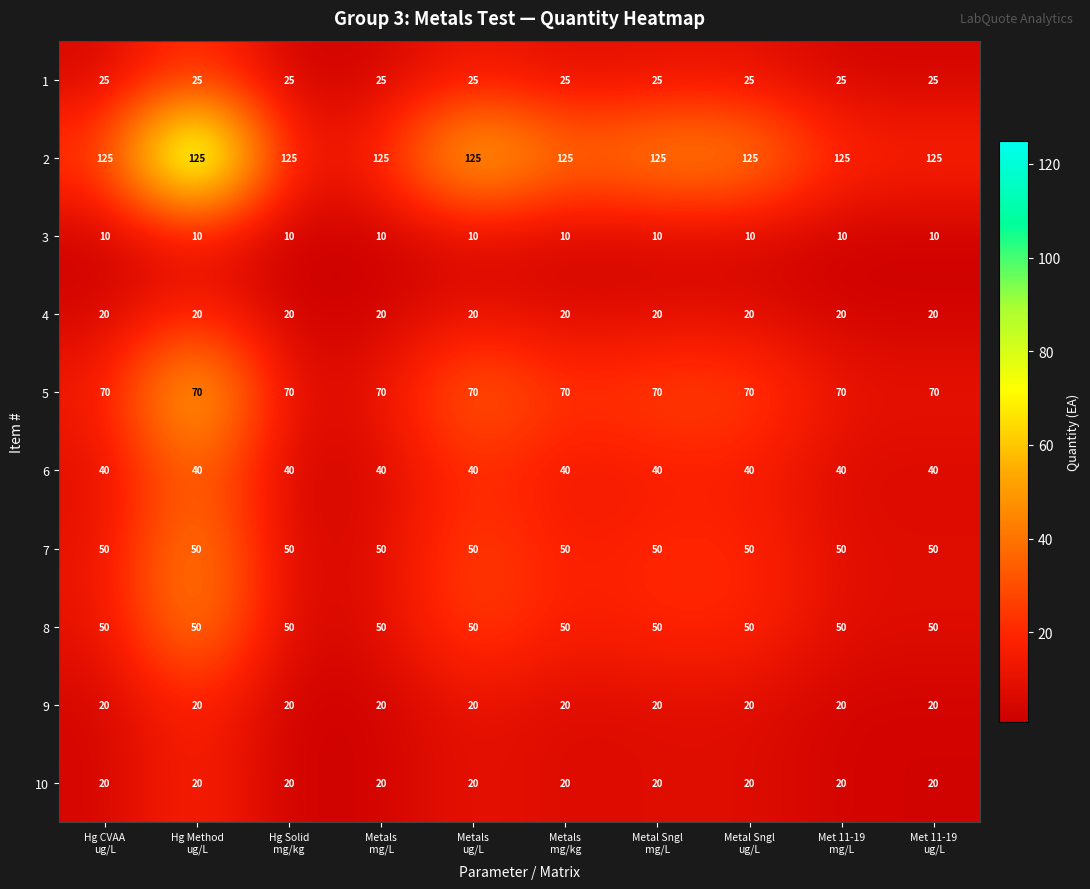

What is the minimum value shown in the chart?

10